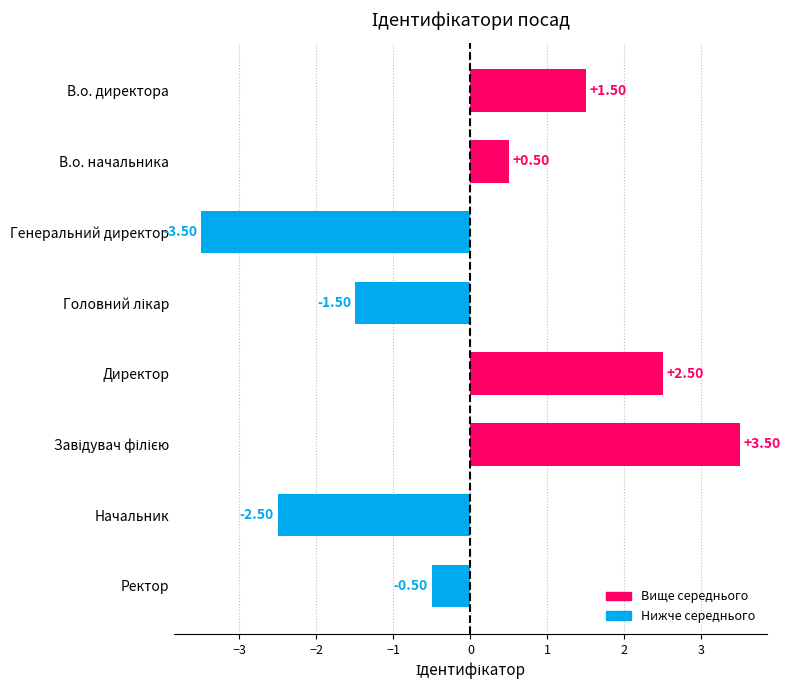

What is the change in value from Начальник to В.о. начальника?

+3.0